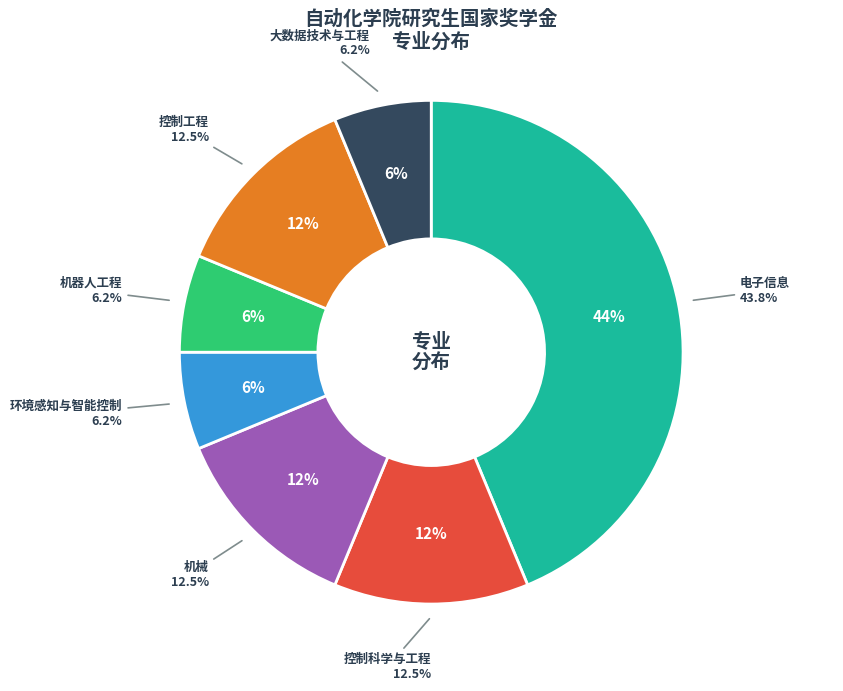

What is the change in value from 控制科学与工程 to 机器人工程?

-1